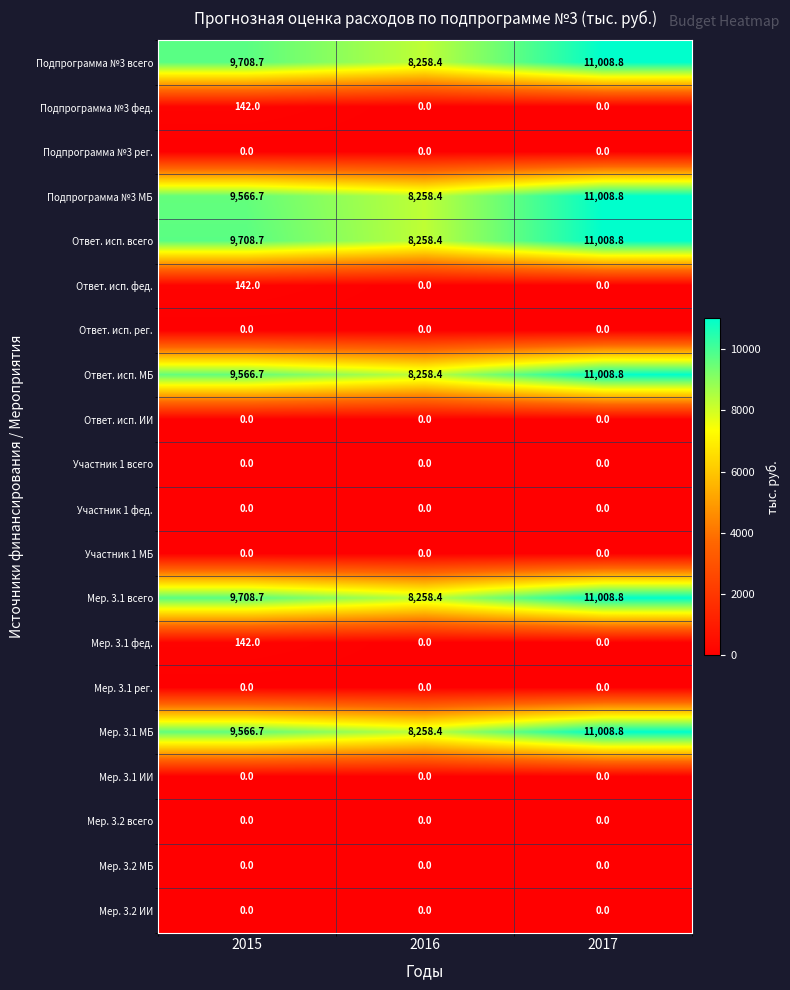

What is the difference between the maximum and minimum values in the Подпрограмма №3 фед. series?

142.0